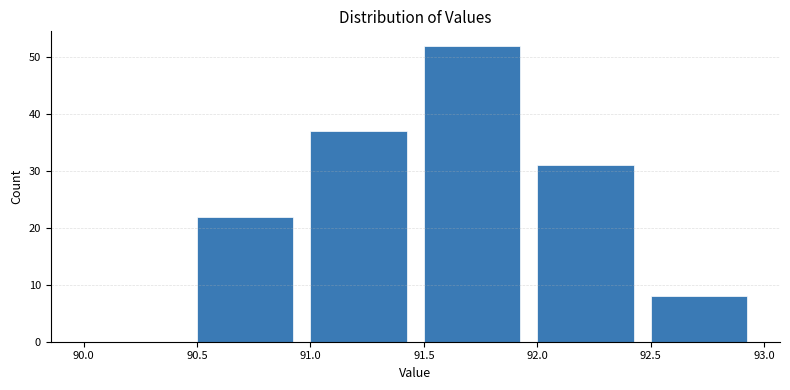

Reading left to right, transcribe this chart: for each bar, give the range it covers on the x-axis and its height. The values are not printed on the chart, so give them approximately, as read against the axis.

90.0 to 90.5: 0
90.5 to 91.0: 22
91.0 to 91.5: 37
91.5 to 92.0: 52
92.0 to 92.5: 31
92.5 to 93.0: 8